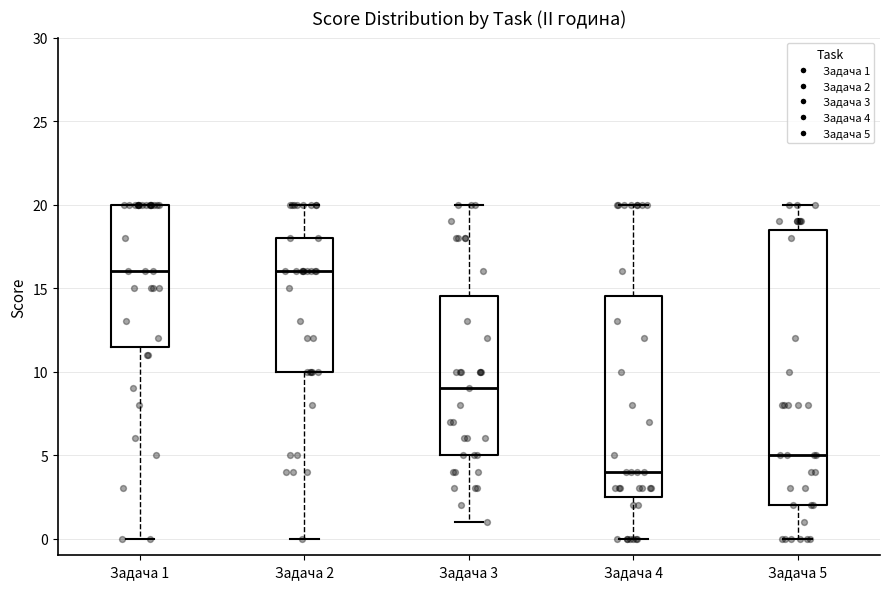

Which box has the lowest median line?

Задача 4